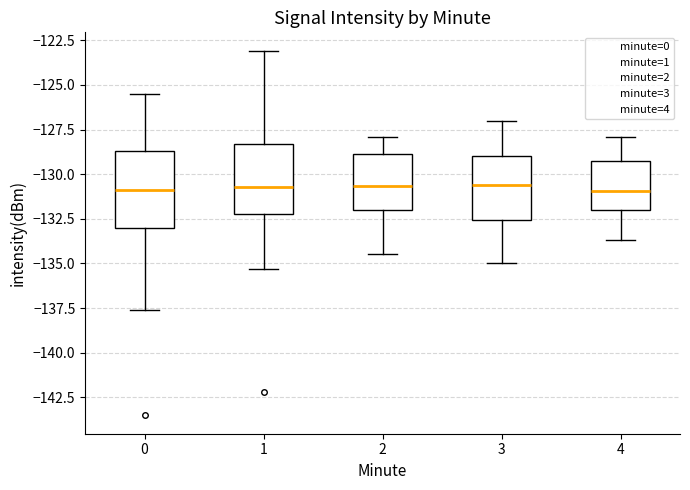

Reading left to right, read every box against the y-axis: the position of its median line, the range the box covers, and the ends of its whiskers. The values are not printed on the chart, so give them approximately, as read against the axis.

0: median -131.0, box -133.0 to -128.5, whiskers -137.5 to -125.5
1: median -130.5, box -132.0 to -128.5, whiskers -135.5 to -123.0
2: median -130.5, box -132.0 to -129.0, whiskers -134.5 to -128.0
3: median -130.5, box -132.5 to -129.0, whiskers -135.0 to -127.0
4: median -131.0, box -132.0 to -129.5, whiskers -133.5 to -128.0